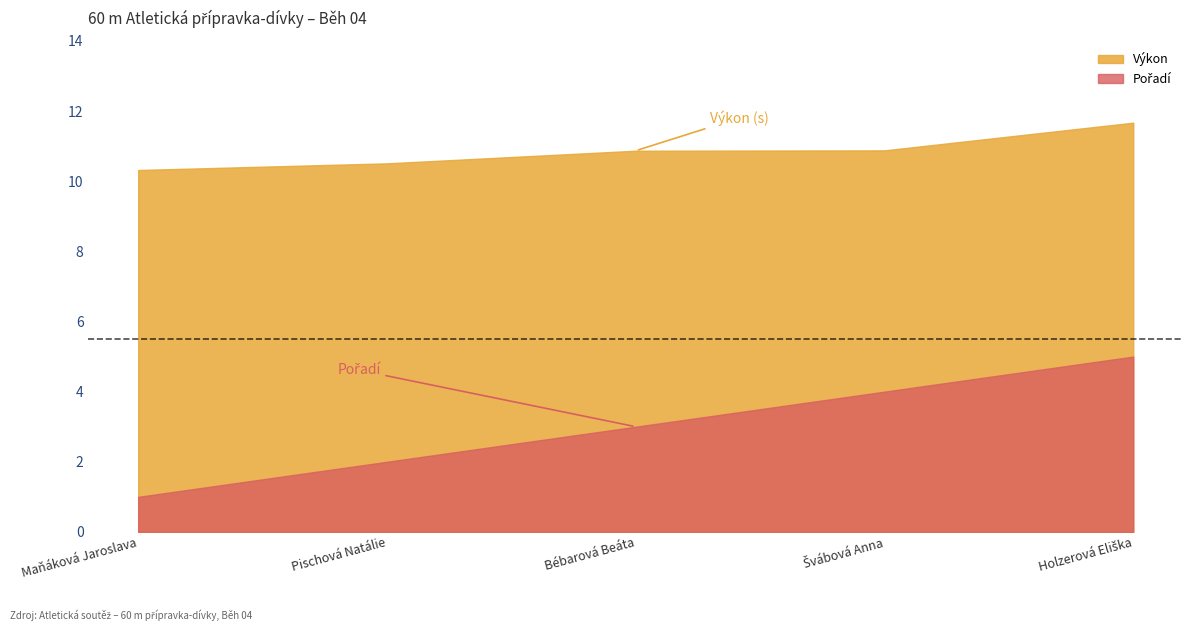

What is the label of the 1st point from the right?

Holzerová Eliška